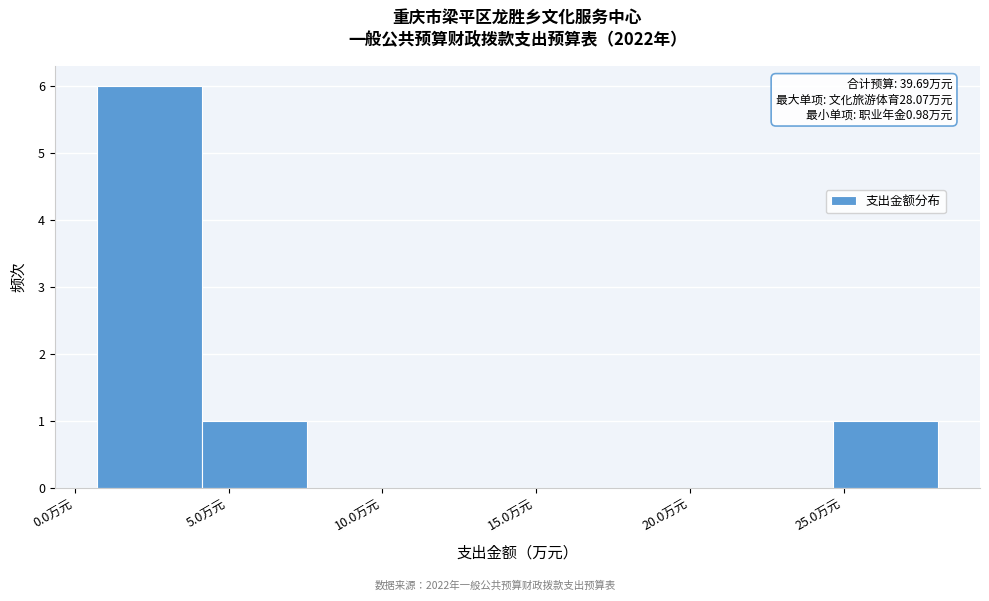

Which range on the x-axis has the tallest bar?

0.5 to 4.0